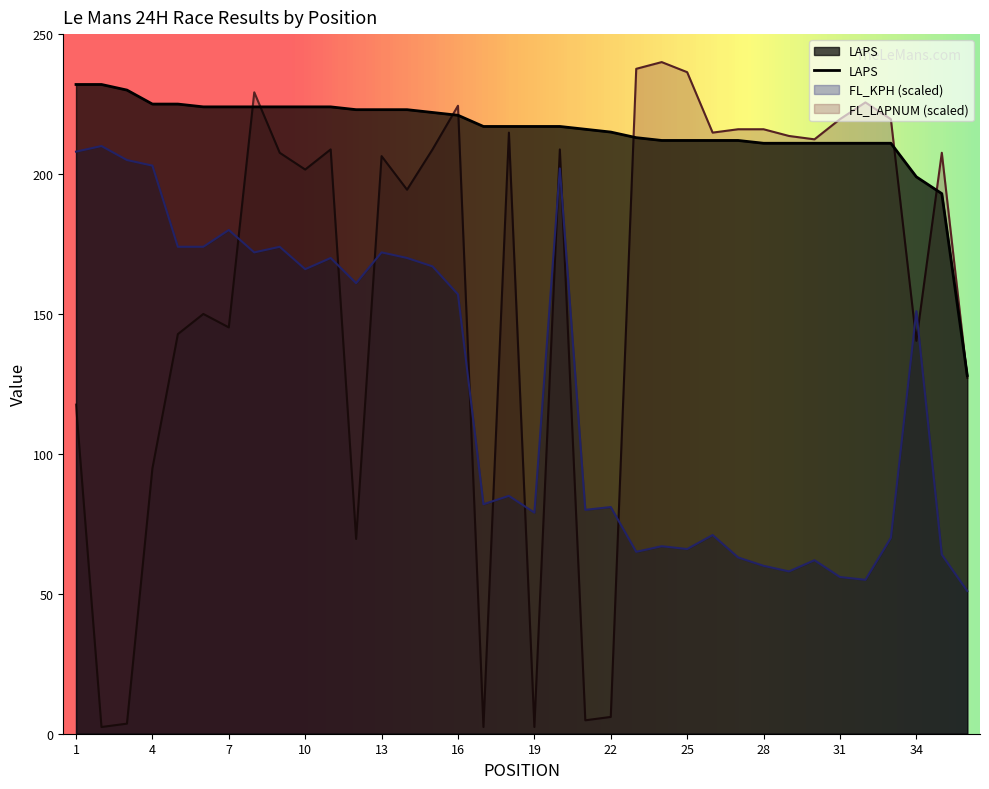

Reading left to right, extract all data points from this chart.

LAPS: 1=232.0	2=232.0	3=230.0	4=225.0	5=225.0	6=224.0	7=224.0	8=224.0	9=224.0	10=224.0	11=224.0	12=223.0	13=223.0	14=223.0	15=222.0	16=221.0	17=217.0	18=217.0	19=217.0	20=217.0	21=216.0	22=215.0	23=213.0	24=212.0	25=212.0	26=212.0	27=212.0	28=211.0	29=211.0	30=211.0	31=211.0	32=211.0	33=211.0	34=199.0	35=193.0	36=128.0
FL_KPH: 1=208.0	2=210.0	3=205.0	4=203.0	5=174.0	6=174.0	7=180.0	8=172.0	9=174.0	10=166.0	11=170.0	12=161.0	13=172.0	14=170.0	15=167.0	16=157.0	17=82.0	18=85.0	19=79.0	20=202.0	21=80.0	22=81.0	23=65.0	24=67.0	25=66.0	26=71.0	27=63.0	28=60.0	29=58.0	30=62.0	31=56.0	32=55.0	33=70.0	34=151.0	35=64.0	36=51.0
FL_LAPNUM: 1=117.6	2=2.4	3=3.6	4=94.8	5=142.8	6=150.0	7=145.2	8=229.2	9=207.6	10=201.6	11=208.8	12=69.6	13=206.4	14=194.4	15=208.8	16=224.4	17=2.4	18=214.8	19=2.4	20=208.8	21=4.8	22=6.0	23=237.6	24=240.0	25=236.4	26=214.8	27=216.0	28=216.0	29=213.6	30=212.4	31=219.6	32=225.6	33=219.6	34=140.4	35=207.6	36=127.2